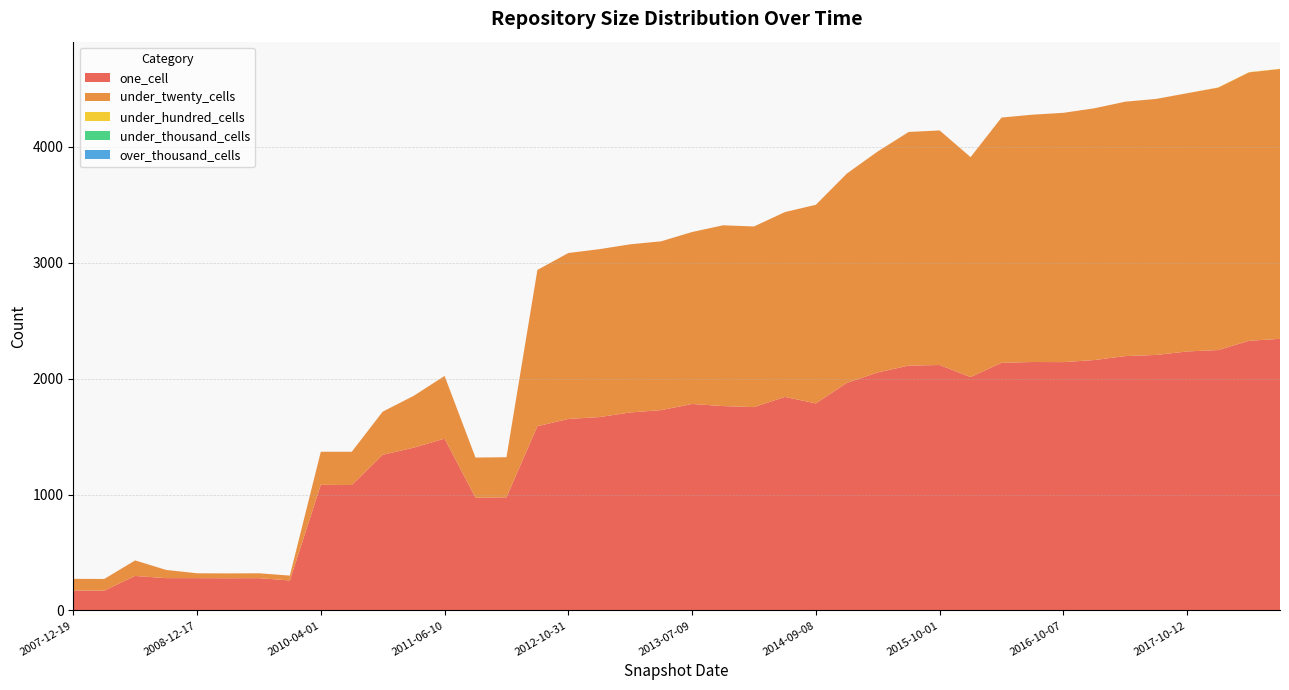

Reading right to left, transcribe all the data shown in this chart.

one_cell: 2018-07-11=2343	2018-04-09=2326	2017-12-22=2246	2017-10-12=2234	2017-07-24=2204	2017-04-12=2194	2016-12-27=2160	2016-10-07=2142	2016-07-04=2143	2016-04-05=2136	2016-01-04=2013	2015-10-01=2117	2015-07-03=2112	2015-04-09=2053	2015-01-19=1963	2014-09-08=1786	2014-03-28=1842	2013-12-20=1754	2013-09-10=1763	2013-07-09=1781	2013-05-21=1728	2013-02-20=1708	2012-12-11=1668	2012-10-31=1652	2012-07-13=1589	2012-03-26=976	2012-01-18=973	2011-06-10=1482	2011-02-21=1404	2010-11-17=1343	2010-07-26=1082	2010-04-01=1084	2009-09-25=259	2009-06-17=279	2009-04-06=278	2008-12-17=279	2008-10-10=279	2008-06-27=298	2008-04-01=171	2007-12-19=172
under_twenty_cells: 2018-07-11=2327	2018-04-09=2315	2017-12-22=2263	2017-10-12=2227	2017-07-24=2208	2017-04-12=2194	2016-12-27=2171	2016-10-07=2150	2016-07-04=2133	2016-04-05=2115	2016-01-04=1897	2015-10-01=2023	2015-07-03=2015	2015-04-09=1906	2015-01-19=1805	2014-09-08=1713	2014-03-28=1594	2013-12-20=1558	2013-09-10=1559	2013-07-09=1483	2013-05-21=1456	2013-02-20=1450	2012-12-11=1448	2012-10-31=1431	2012-07-13=1348	2012-03-26=346	2012-01-18=346	2011-06-10=541	2011-02-21=447	2010-11-17=372	2010-07-26=287	2010-04-01=285	2009-09-25=42	2009-06-17=42	2009-04-06=42	2008-12-17=42	2008-10-10=71	2008-06-27=134	2008-04-01=101	2007-12-19=101
under_hundred_cells: 2018-07-11=2	2018-04-09=2	2017-12-22=2	2017-10-12=0	2017-07-24=0	2017-04-12=0	2016-12-27=0	2016-10-07=0	2016-07-04=0	2016-04-05=0	2016-01-04=0	2015-10-01=0	2015-07-03=0	2015-04-09=0	2015-01-19=0	2014-09-08=0	2014-03-28=0	2013-12-20=0	2013-09-10=0	2013-07-09=0	2013-05-21=0	2013-02-20=0	2012-12-11=0	2012-10-31=0	2012-07-13=0	2012-03-26=0	2012-01-18=0	2011-06-10=0	2011-02-21=0	2010-11-17=0	2010-07-26=0	2010-04-01=0	2009-09-25=0	2009-06-17=0	2009-04-06=0	2008-12-17=0	2008-10-10=0	2008-06-27=0	2008-04-01=0	2007-12-19=0
under_thousand_cells: 2018-07-11=0	2018-04-09=0	2017-12-22=0	2017-10-12=0	2017-07-24=0	2017-04-12=0	2016-12-27=0	2016-10-07=0	2016-07-04=0	2016-04-05=0	2016-01-04=0	2015-10-01=0	2015-07-03=0	2015-04-09=0	2015-01-19=0	2014-09-08=0	2014-03-28=0	2013-12-20=0	2013-09-10=0	2013-07-09=0	2013-05-21=0	2013-02-20=0	2012-12-11=0	2012-10-31=0	2012-07-13=0	2012-03-26=0	2012-01-18=0	2011-06-10=0	2011-02-21=0	2010-11-17=0	2010-07-26=0	2010-04-01=0	2009-09-25=0	2009-06-17=0	2009-04-06=0	2008-12-17=0	2008-10-10=0	2008-06-27=0	2008-04-01=0	2007-12-19=0
over_thousand_cells: 2018-07-11=0	2018-04-09=0	2017-12-22=0	2017-10-12=0	2017-07-24=0	2017-04-12=0	2016-12-27=0	2016-10-07=0	2016-07-04=0	2016-04-05=0	2016-01-04=0	2015-10-01=0	2015-07-03=0	2015-04-09=0	2015-01-19=0	2014-09-08=0	2014-03-28=0	2013-12-20=0	2013-09-10=0	2013-07-09=0	2013-05-21=0	2013-02-20=0	2012-12-11=0	2012-10-31=0	2012-07-13=0	2012-03-26=0	2012-01-18=0	2011-06-10=0	2011-02-21=0	2010-11-17=0	2010-07-26=0	2010-04-01=0	2009-09-25=0	2009-06-17=0	2009-04-06=0	2008-12-17=0	2008-10-10=0	2008-06-27=0	2008-04-01=0	2007-12-19=0